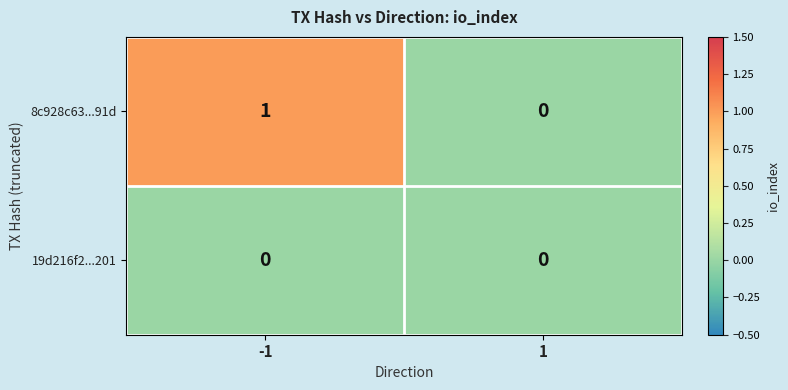

Rank the series by their maximum value, from lowest to highest.

19d216f2...201, 8c928c63...91d